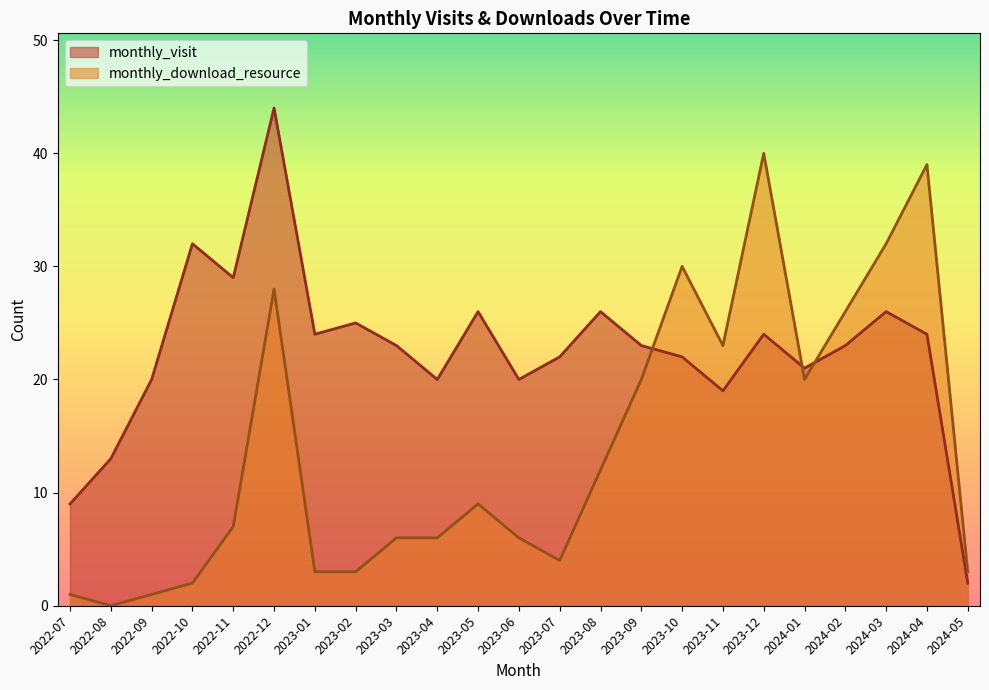

At 2024-02, list the series in order from largest to smallest.

monthly_download_resource, monthly_visit